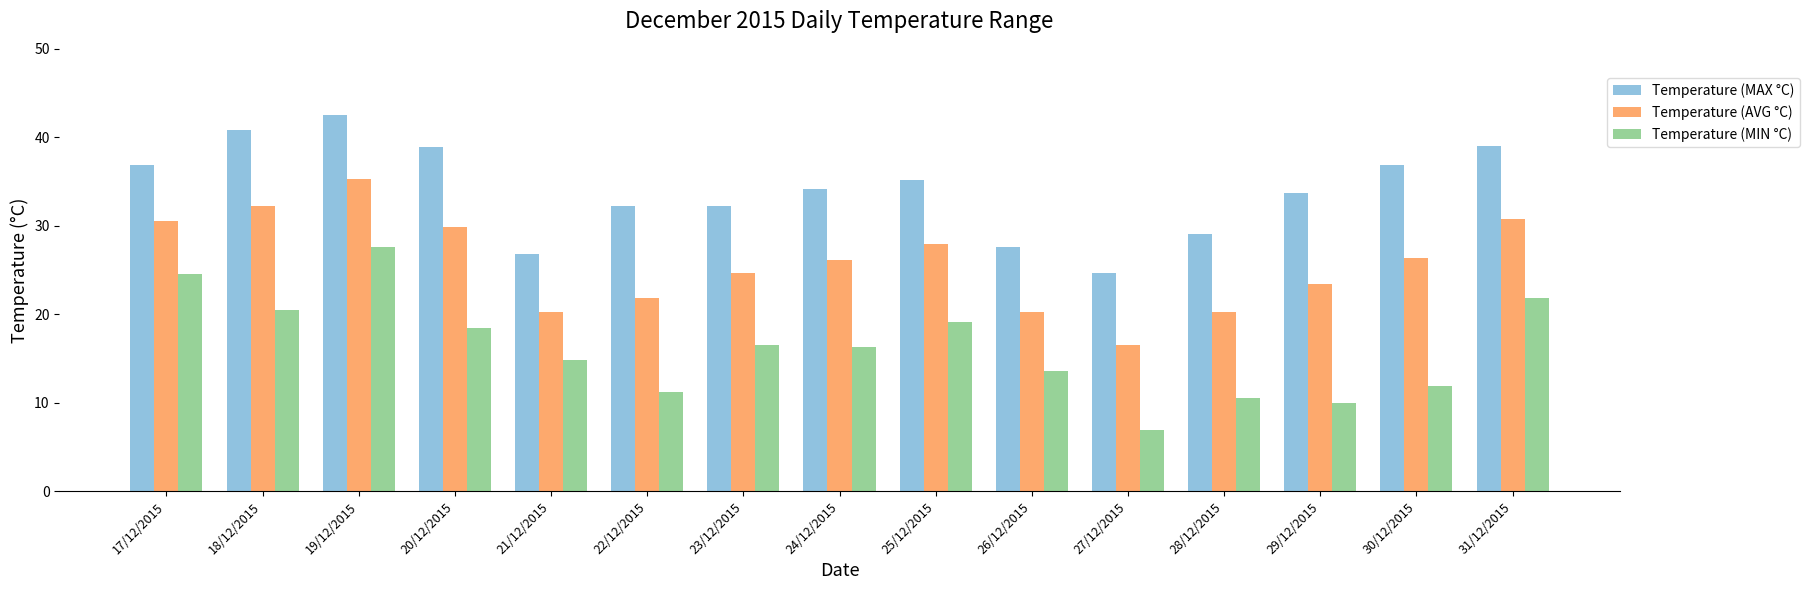

What is the difference between the Temperature (AVG °C) values at 31/12/2015 and 27/12/2015?

14.3